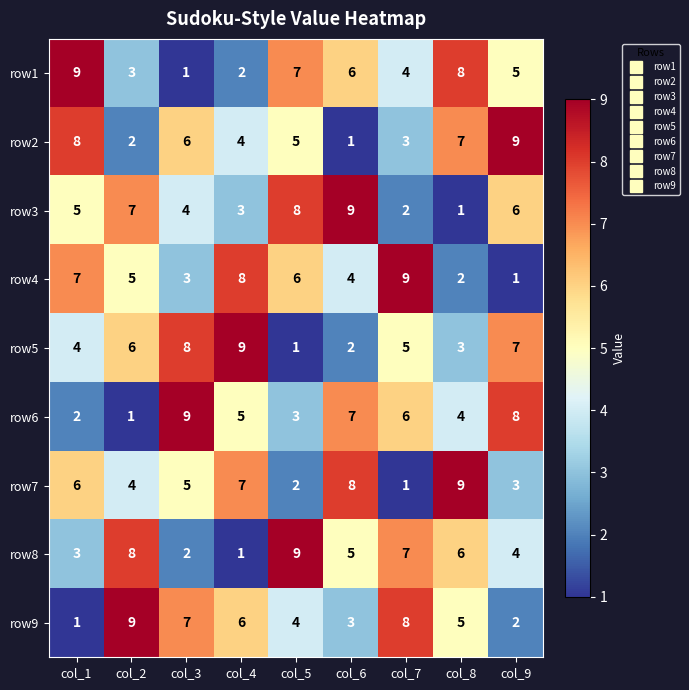

What is the difference between the highest and lowest values at col_7?

8